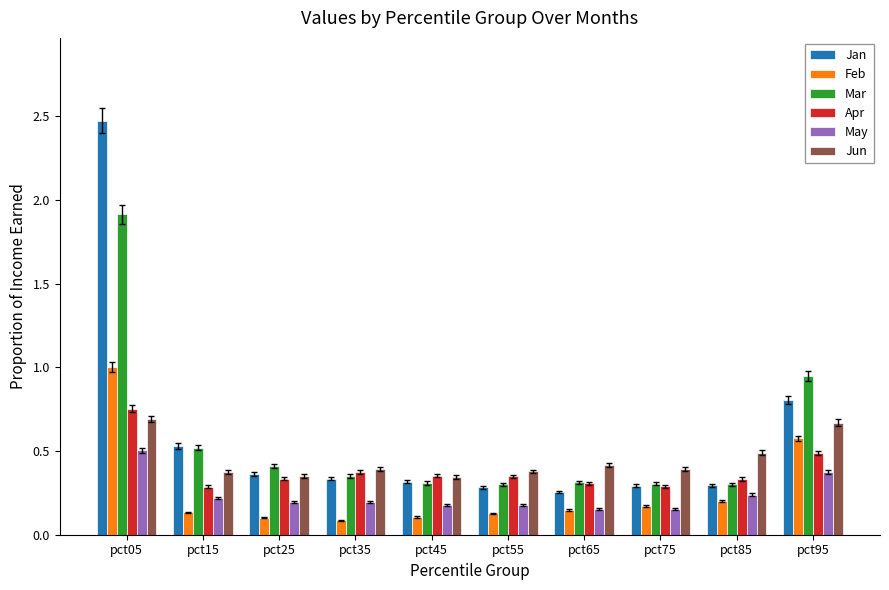

How many categories are shown in the chart?

10